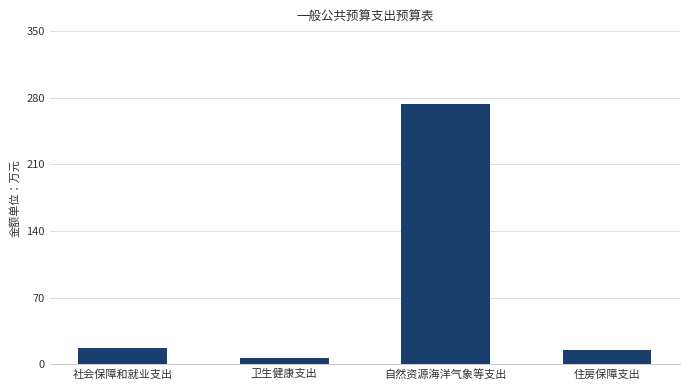

What is the minimum value shown in the chart?

6.8